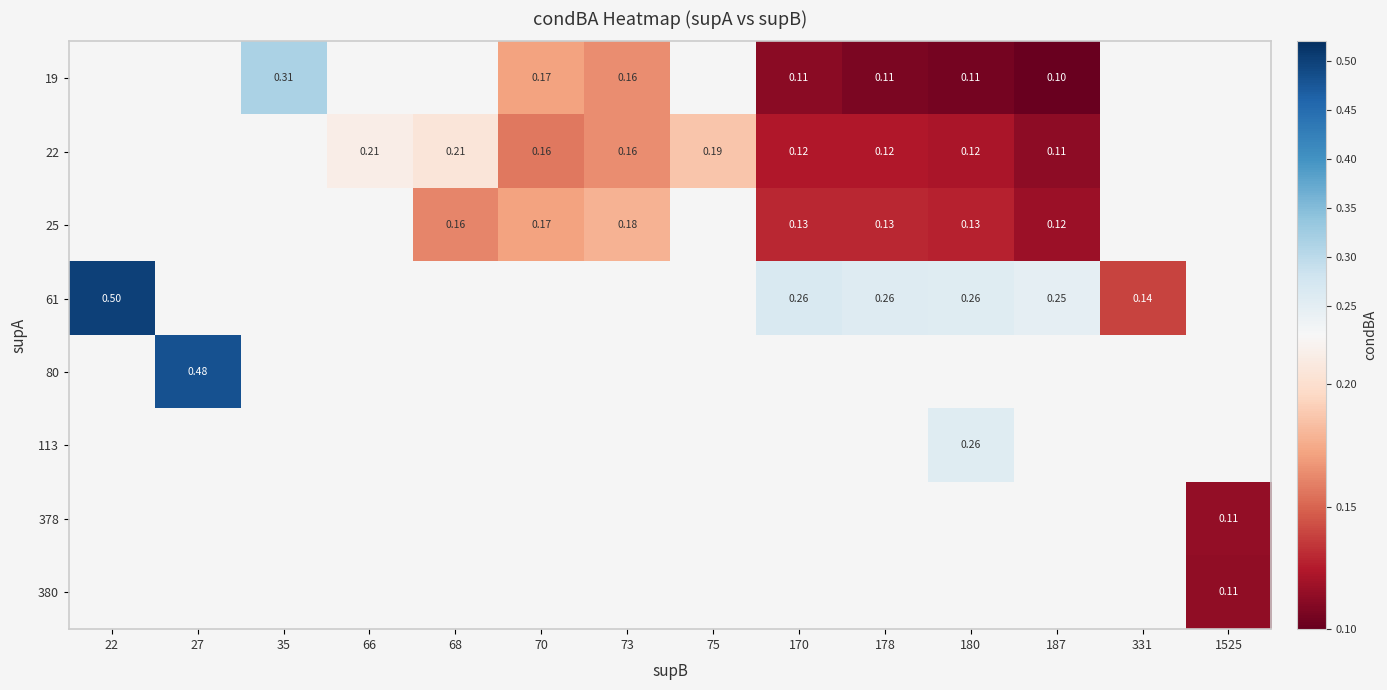

What is the smallest value displayed?

0.1